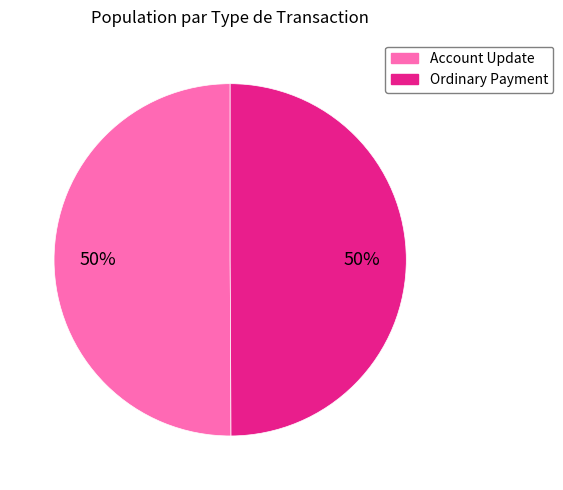

What percentage is the Account Update slice, to the nearest percent?

50%